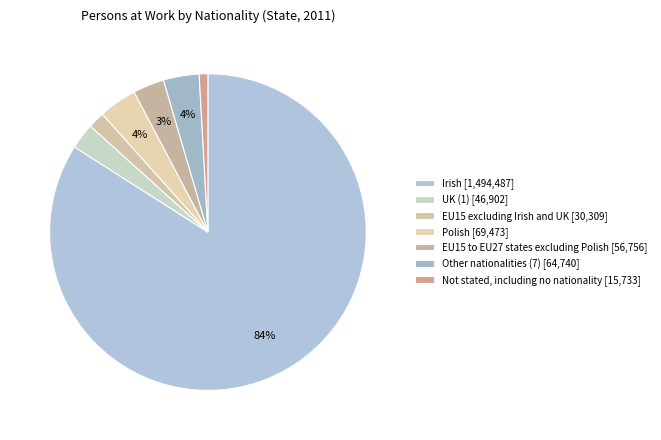

Rank the categories by value from highest to lowest.

Irish, Polish, Other nationalities (7), EU15 to EU27 states excluding Polish, UK (1), EU15 excluding Irish and UK, Not stated, including no nationality